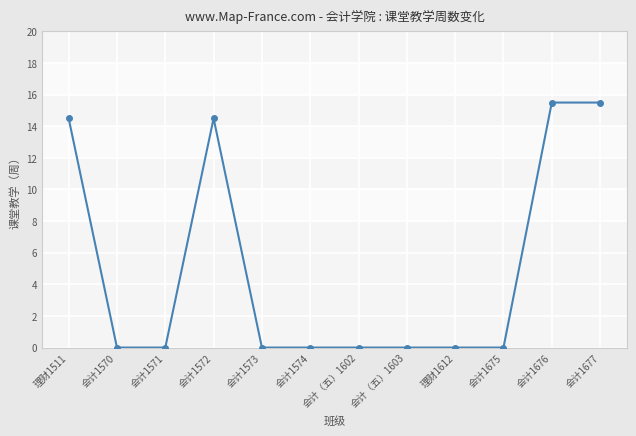

What is the greatest value displayed?

15.5